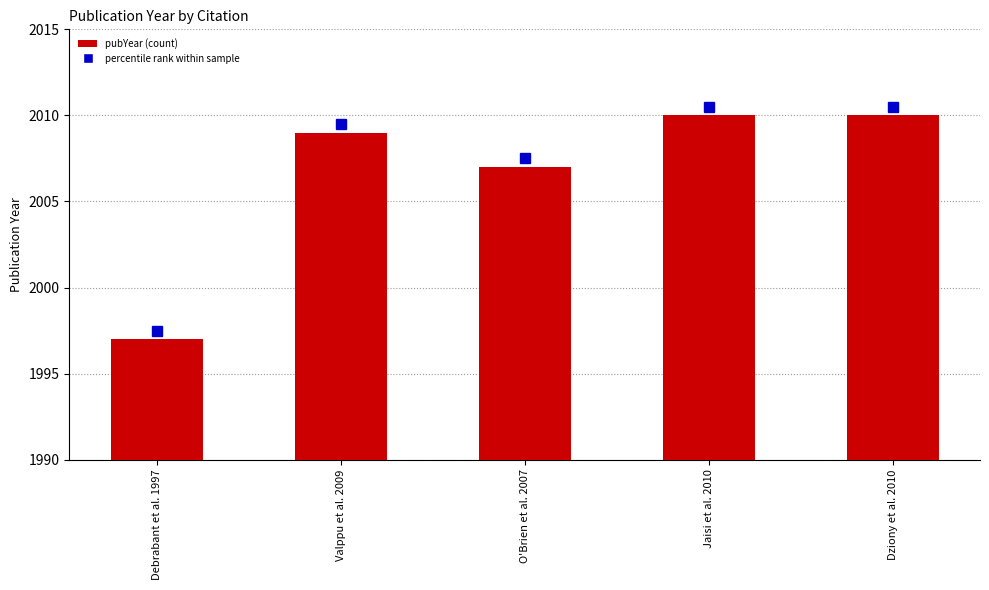

Does the chart contain stacked bars?

No